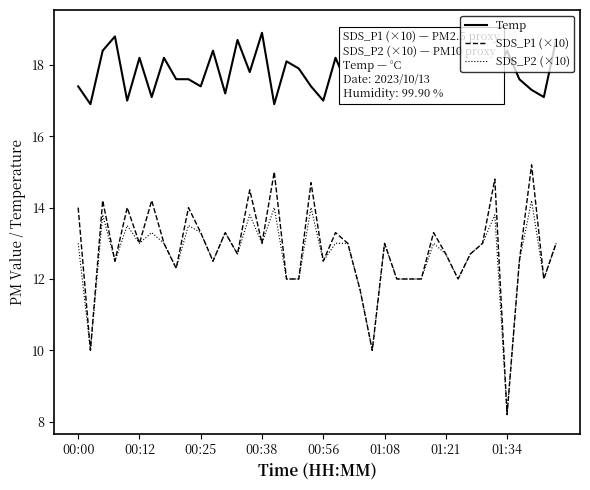

Which series has the largest range (max minus min)?

SDS_P1 (×10)